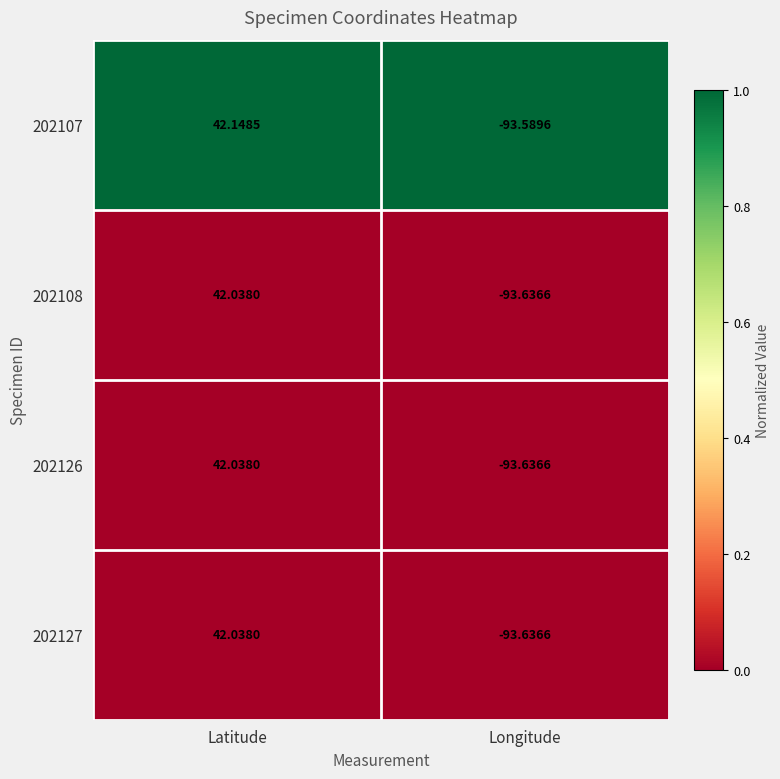

Rank the categories by 202108 value from lowest to highest.

Longitude, Latitude